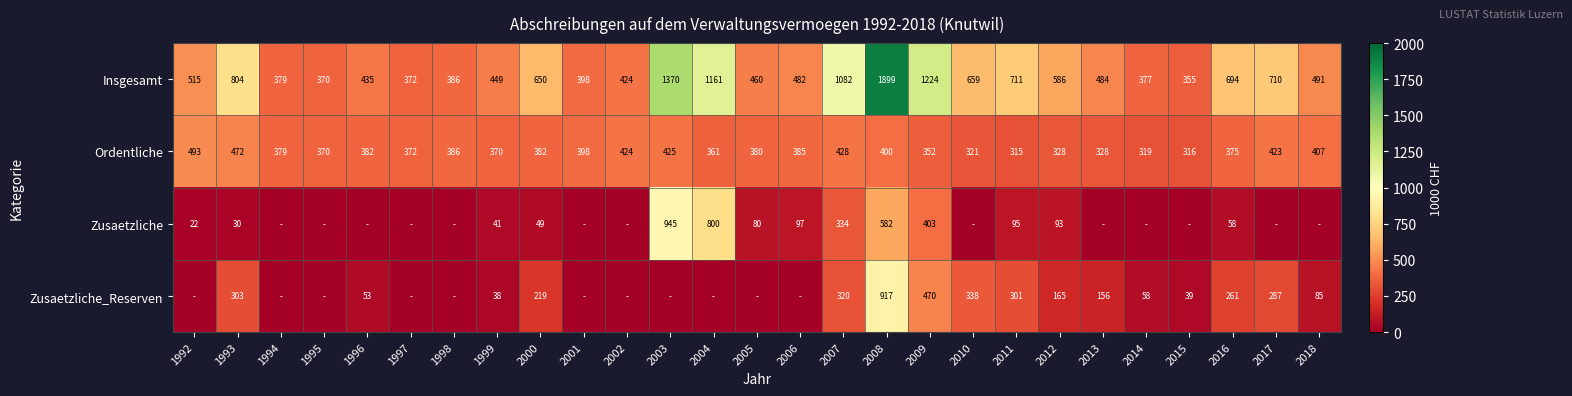

Which label corresponds to the largest value in the chart?

2008